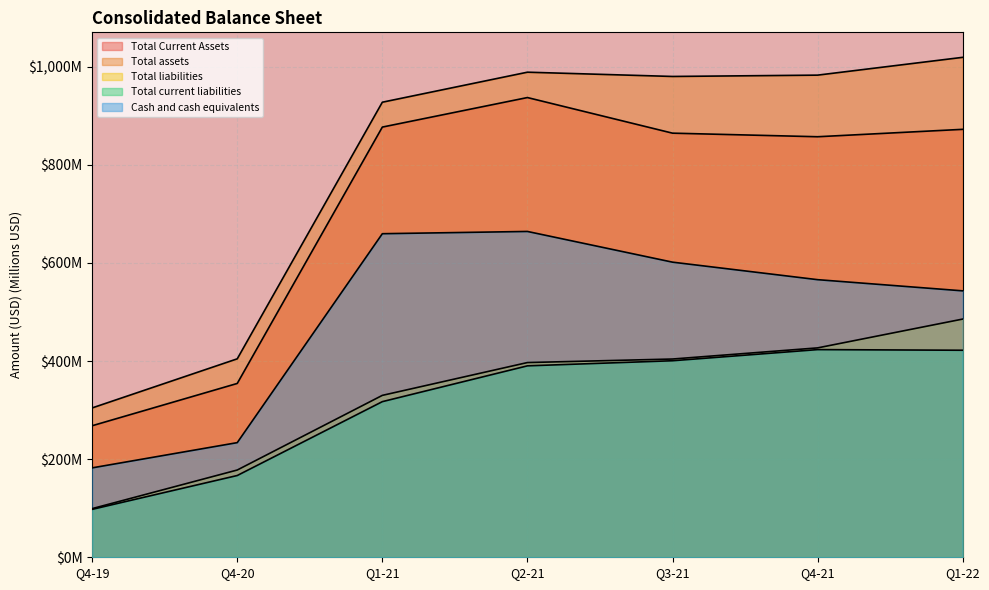

Read the Total liabilities value at Q4-21.

426.9